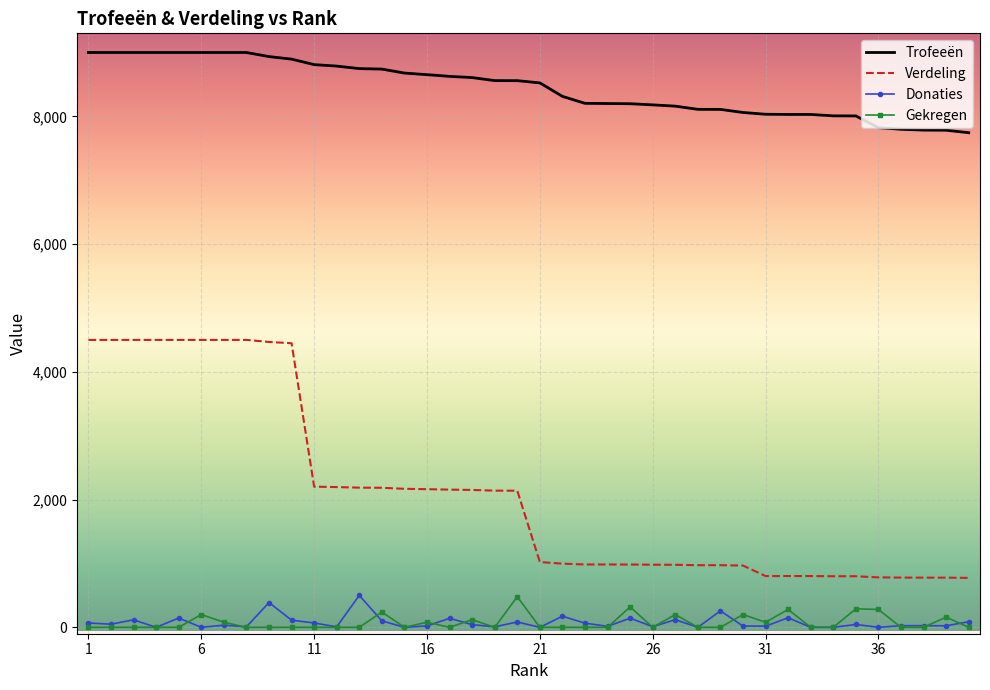

What is the maximum value for Verdeling?

4500